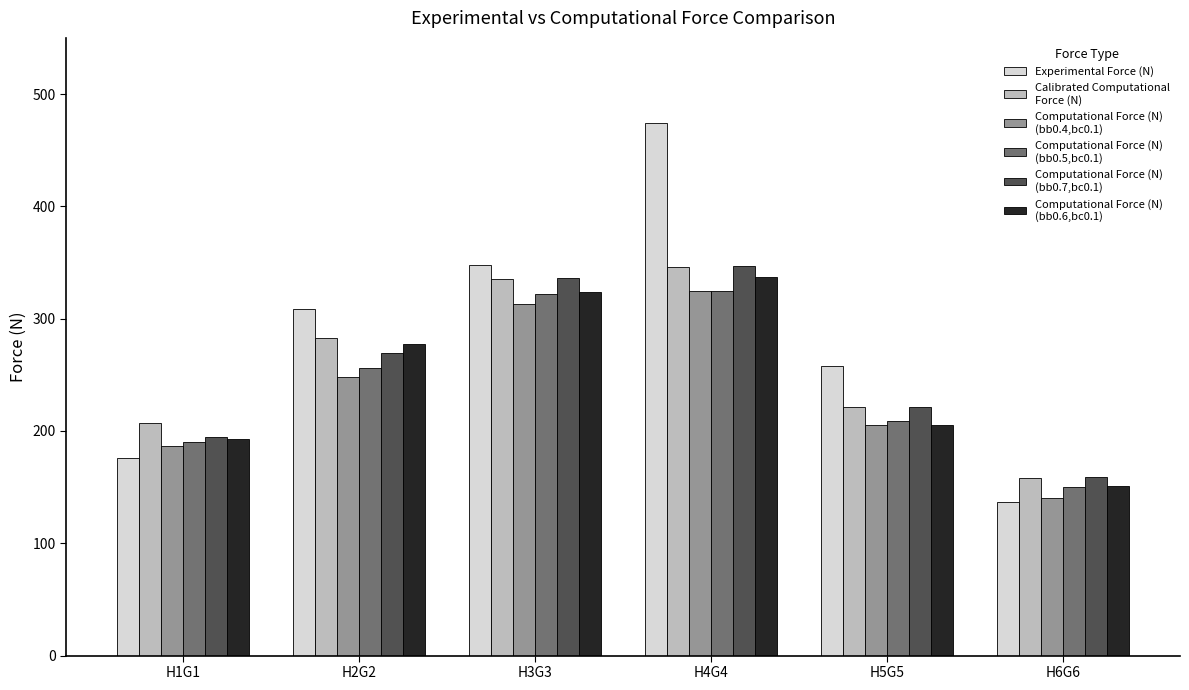

What is the difference between the highest and lowest values at H1G1?

31